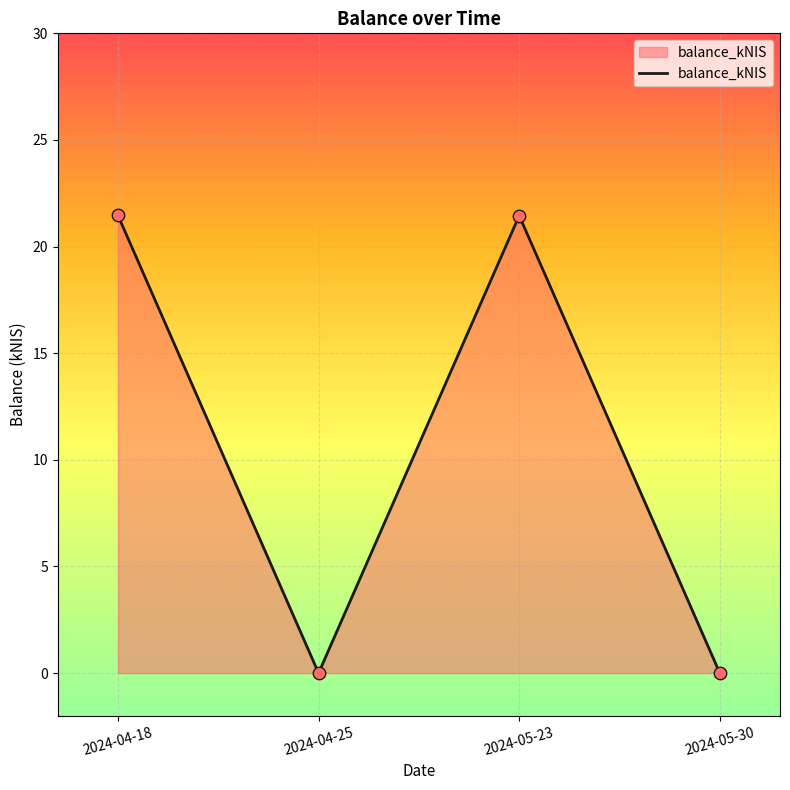

Is it true that the value at 2024-05-30 is 0.0?

True